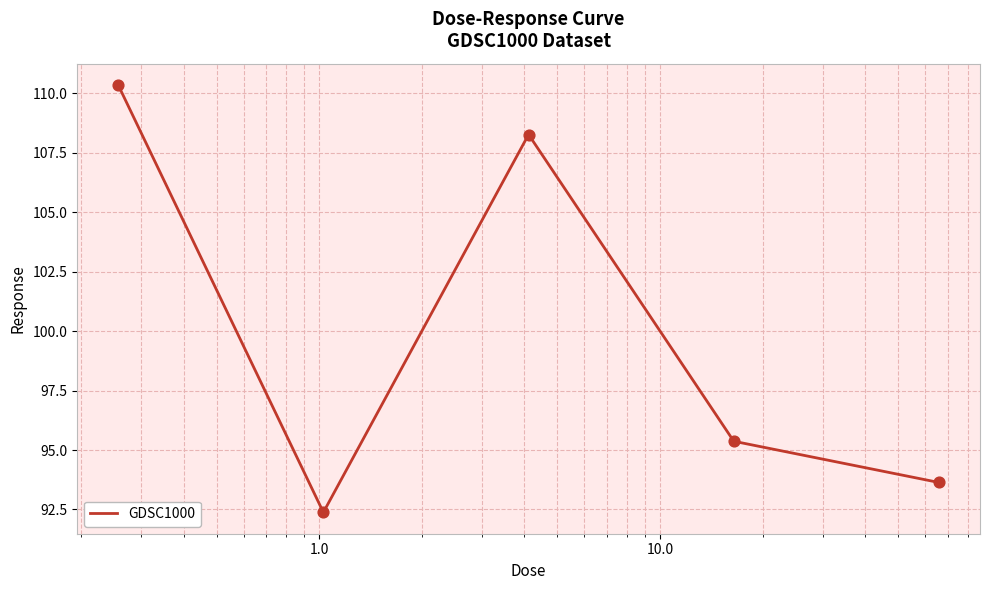

What is the smallest value displayed?

92.4